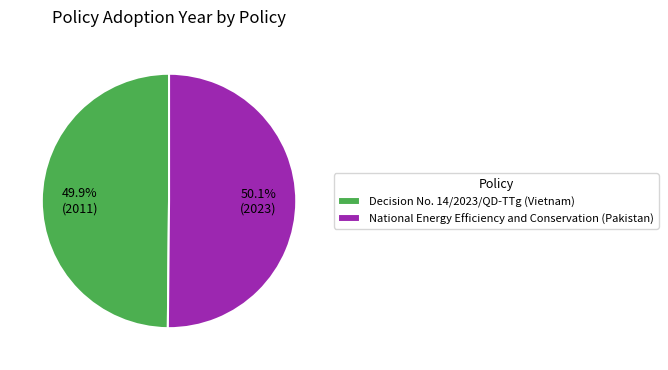

What is the ratio of the value at Decision No. 14/2023/QD-TTg (Vietnam) to the value at National Energy Efficiency and Conservation (Pakistan)?

1.0